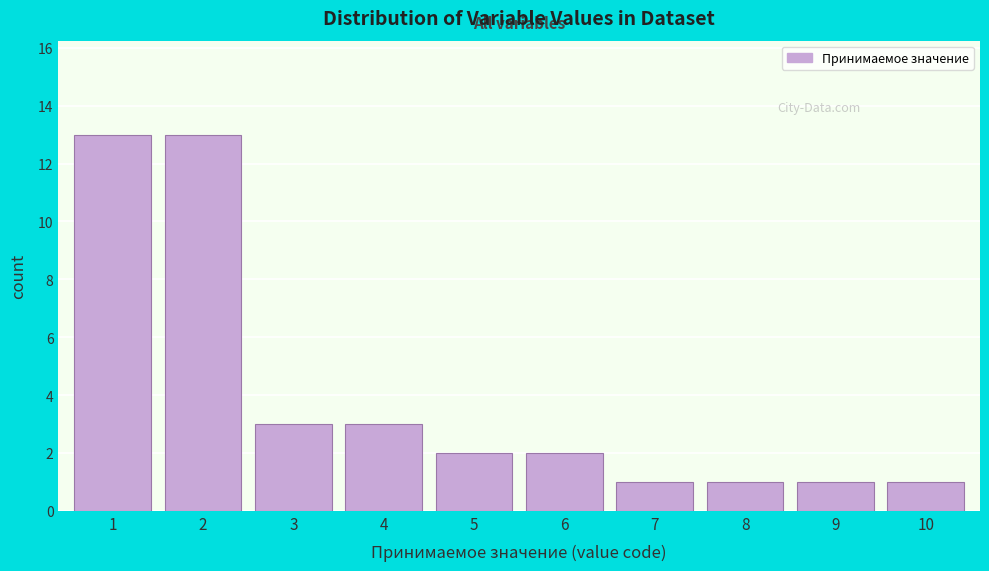

Reading left to right, what are all the values shown in this chart?

13	13	3	3	2	2	1	1	1	1